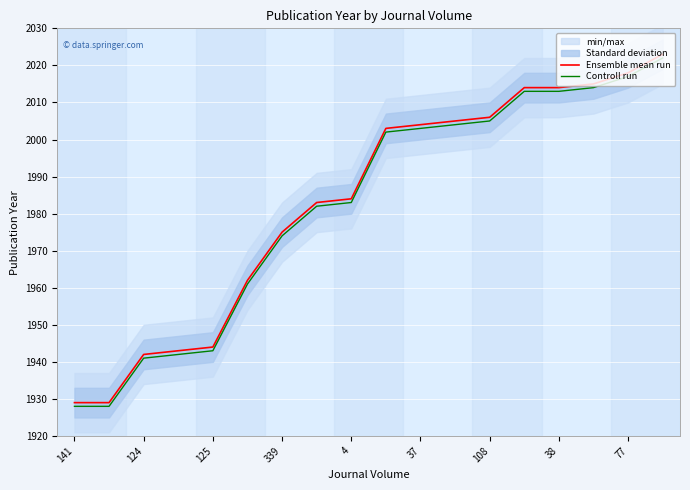

At which label does Ensemble mean run reach its minimum?

141